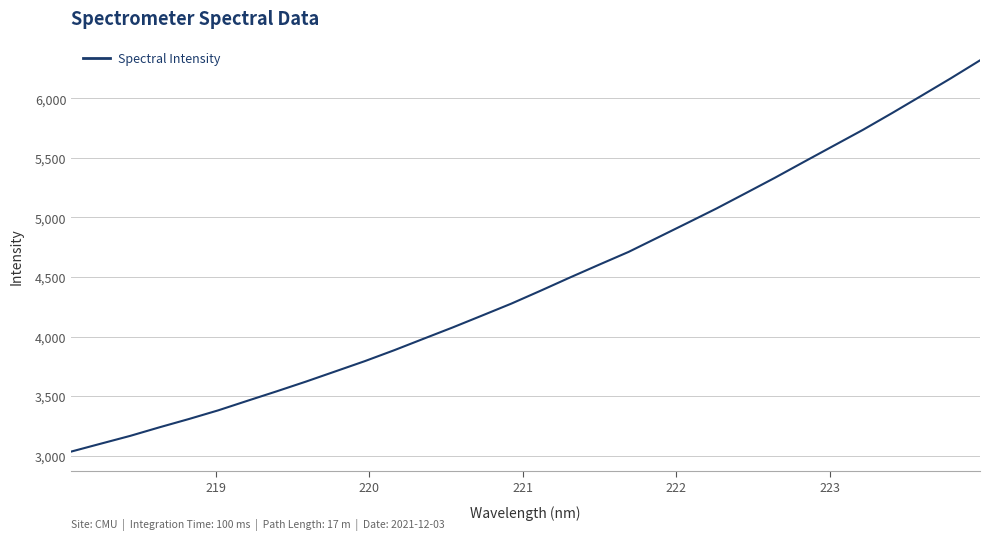

What is the average value?

4454.8